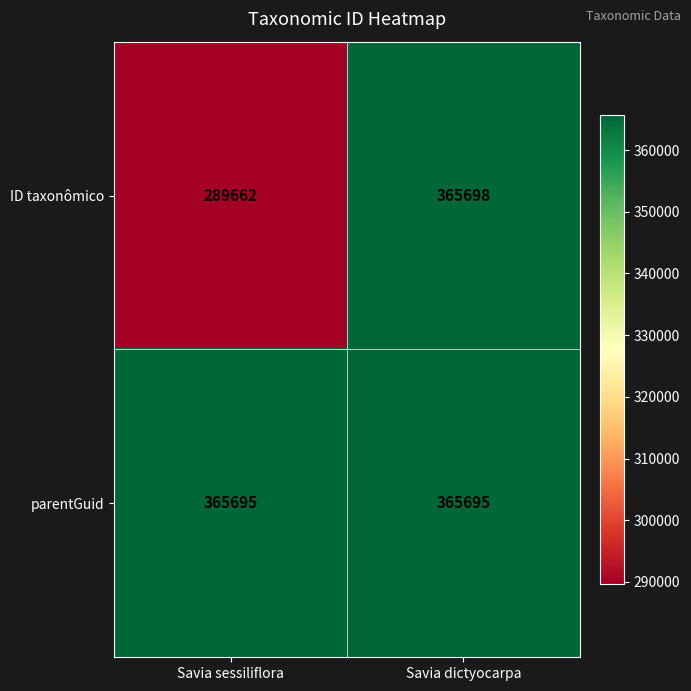

Reading right to left, what are all the values shown in this chart?

ID taxonômico: Savia dictyocarpa=365698	Savia sessiliflora=289662
parentGuid: Savia dictyocarpa=365695	Savia sessiliflora=365695